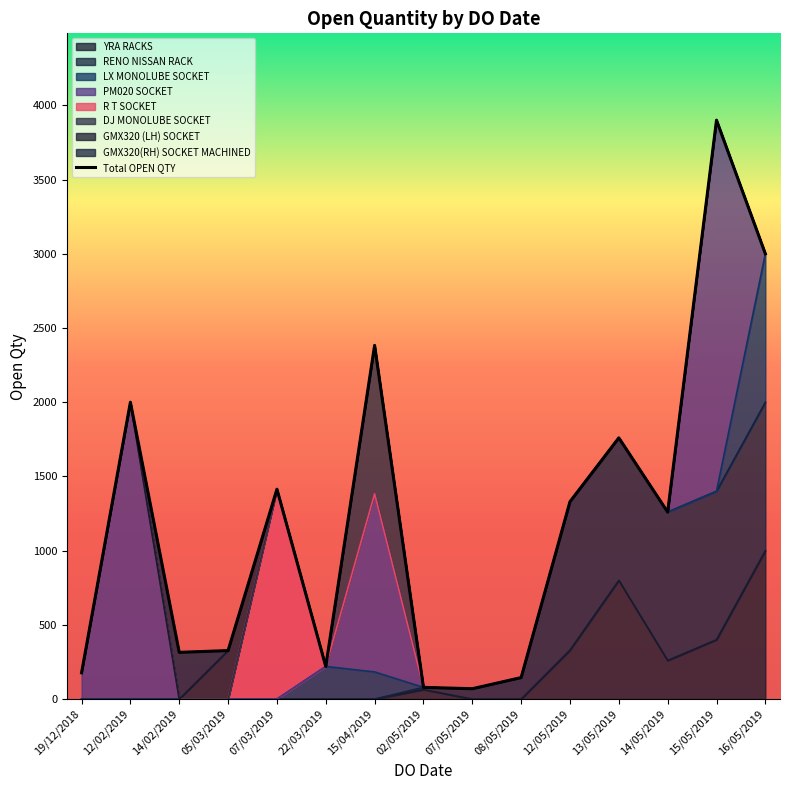

How many points are higher than both their immediate neighbors (excluding endpoints)?

5